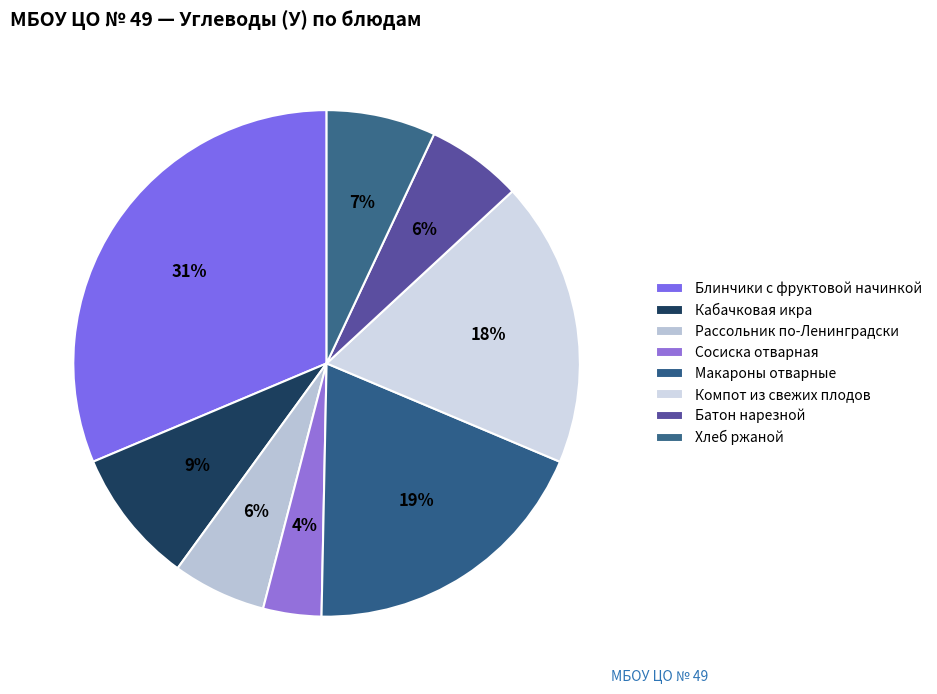

Count the number of slices in the pie.

8